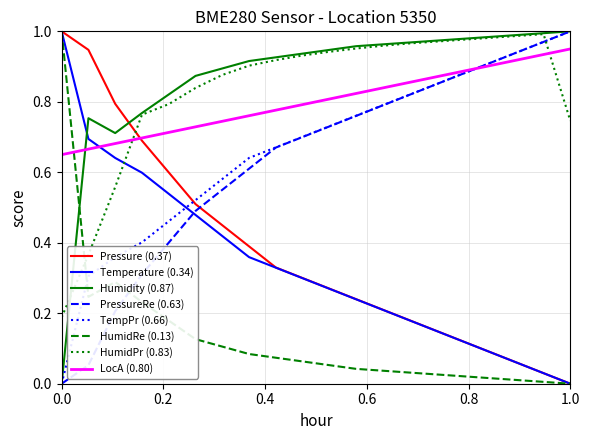

True or false: Humidity (0.87) and HumidRe (0.13) intersect in this chart.

True